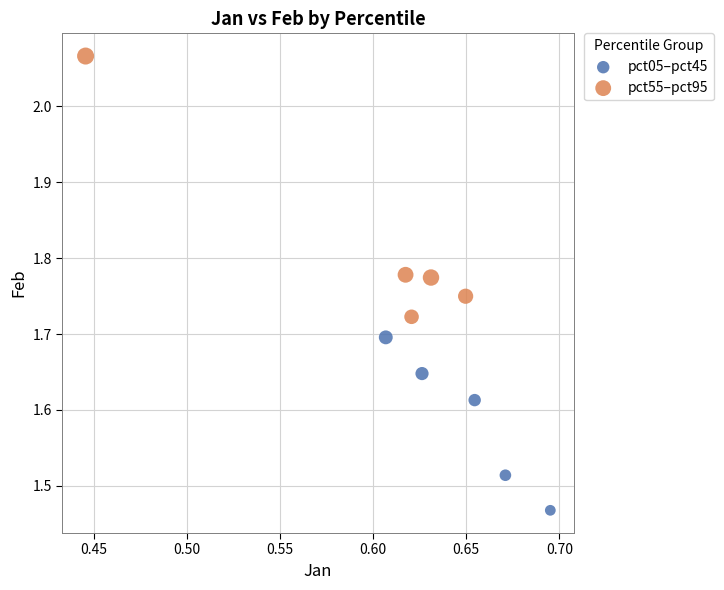

Which series reaches the minimum Y coordinate?

pct05–pct45